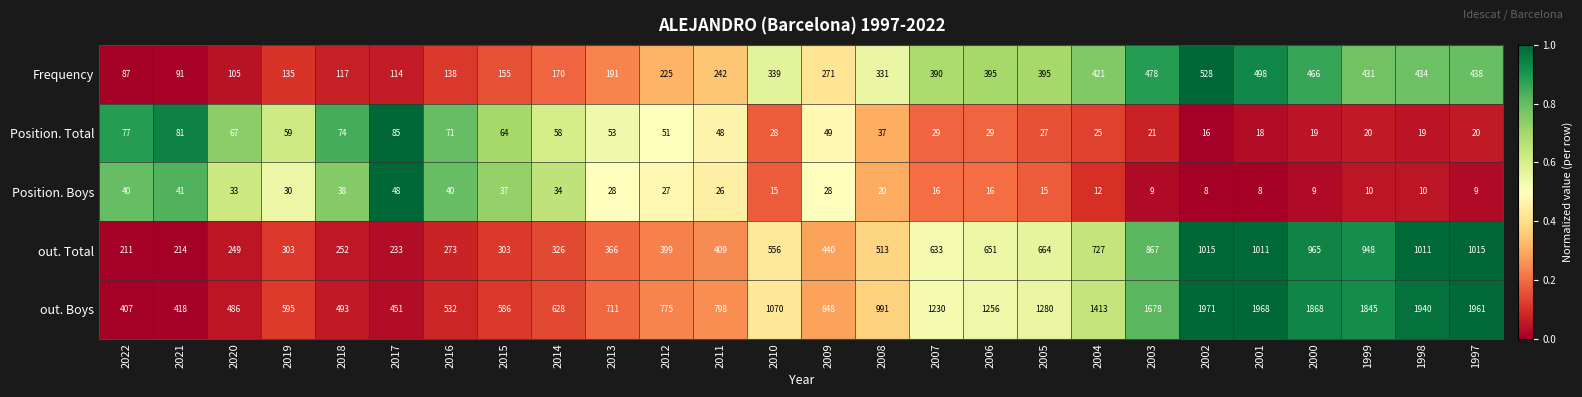

Is it true that Position. Total equals 34 at 2003?

False